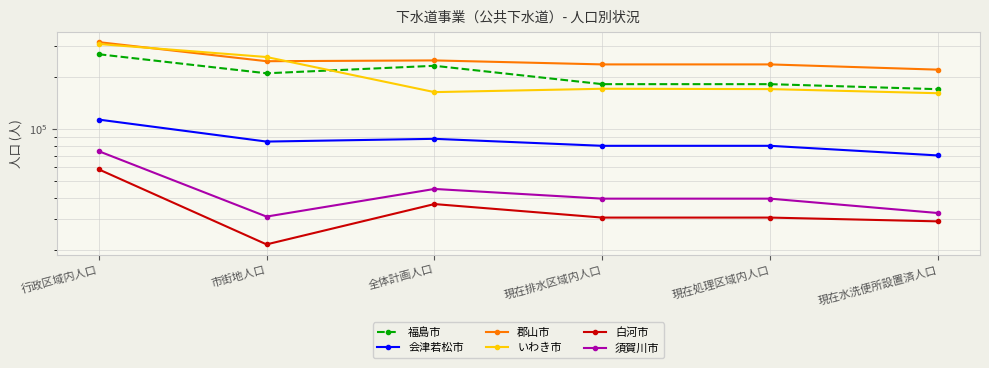

What is the label of the 1st point from the right?

現在水洗便所設置済人口